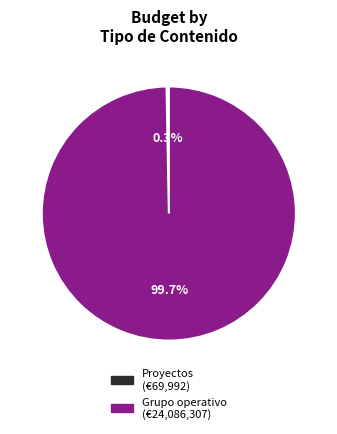

Is there any slice that represents more than half of the pie?

Yes